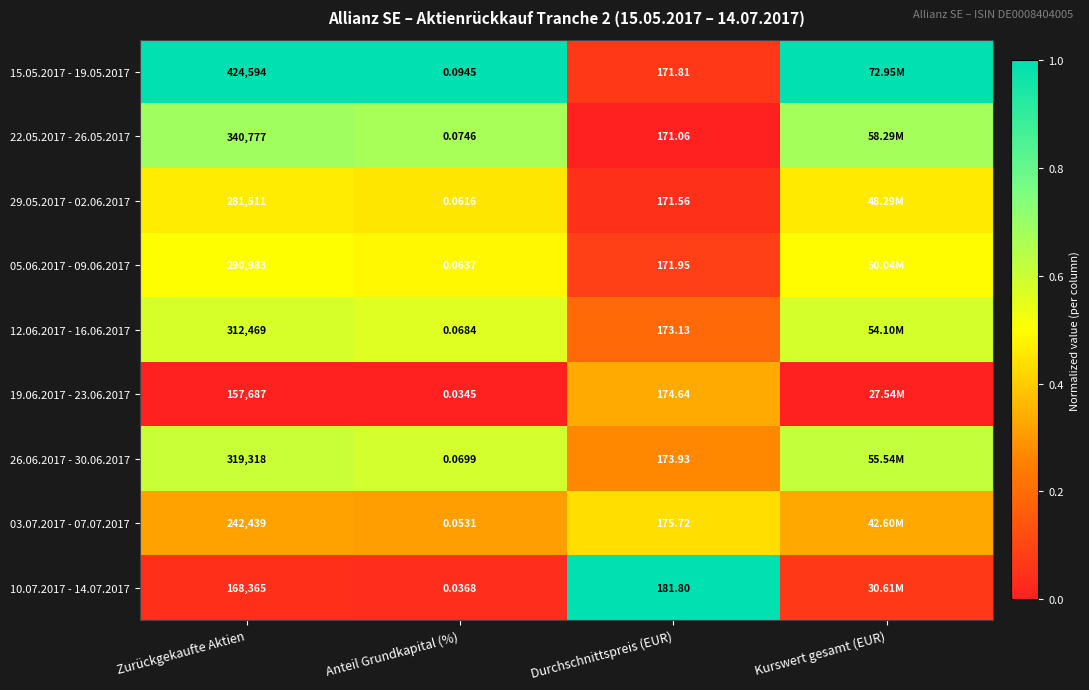

What is the difference between the 26.06.2017 - 30.06.2017 values at Durchschnittspreis (EUR) and Kurswert gesamt (EUR)?

0.3